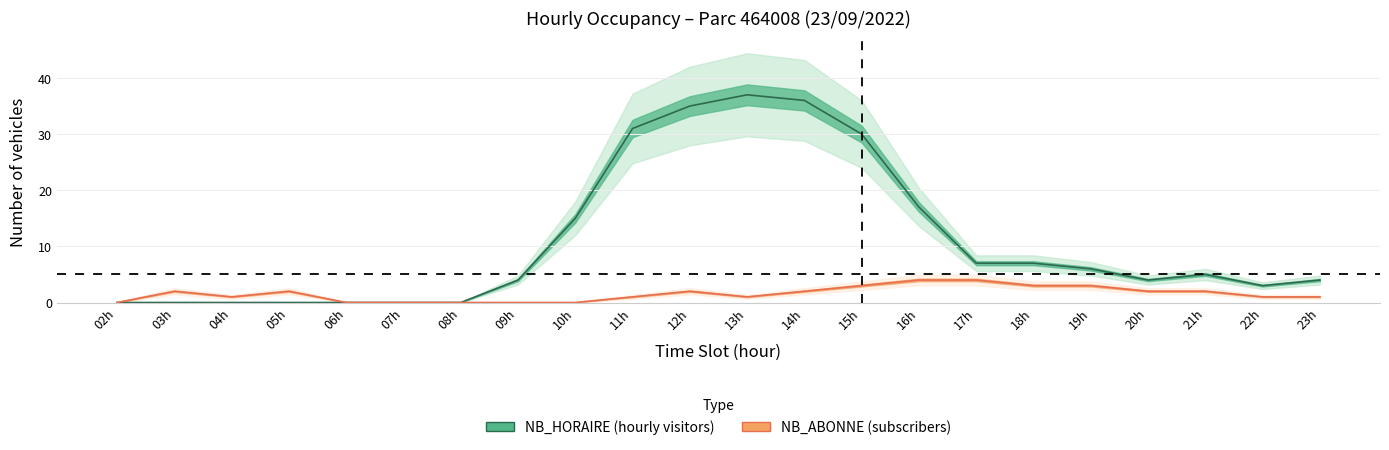

How many NB_ABONNE values are between 0 and 2?

17